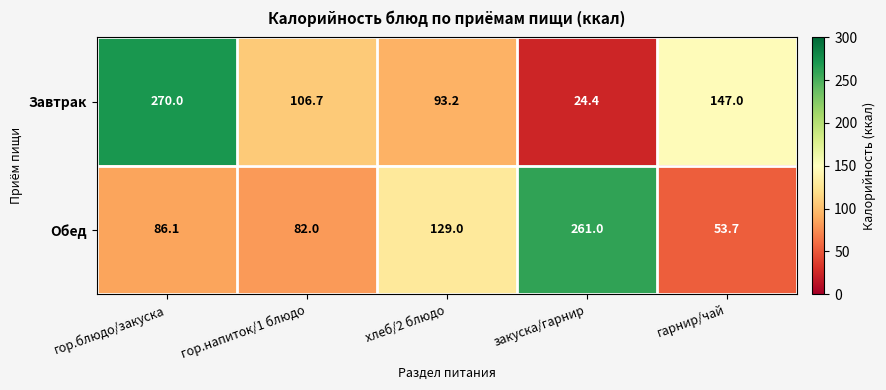

What value does the Обед series have at закуска/гарнир?

261.0